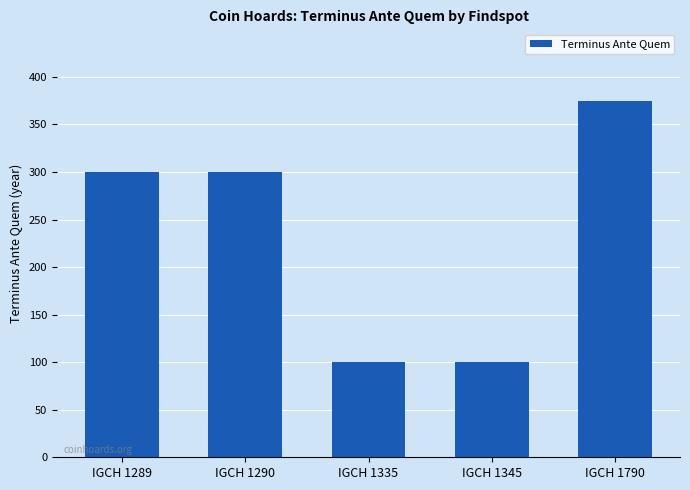

Which label corresponds to the largest value in the chart?

IGCH 1790